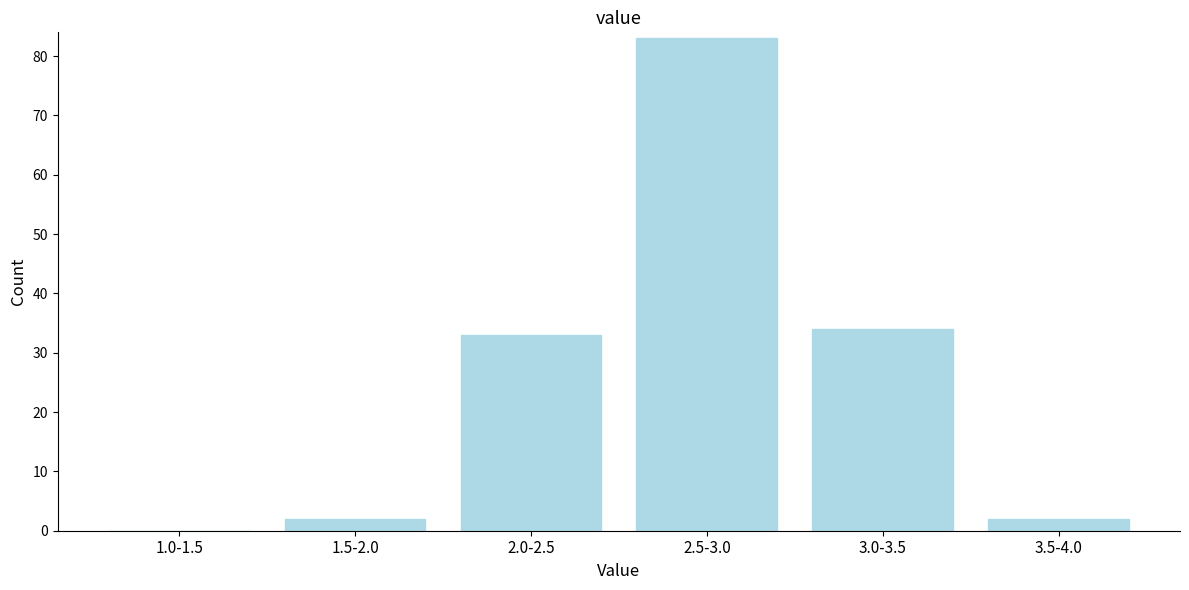

Reading right to left, extract all data points from this chart.

3.5-4.0=2	3.0-3.5=34	2.5-3.0=83	2.0-2.5=33	1.5-2.0=2	1.0-1.5=0